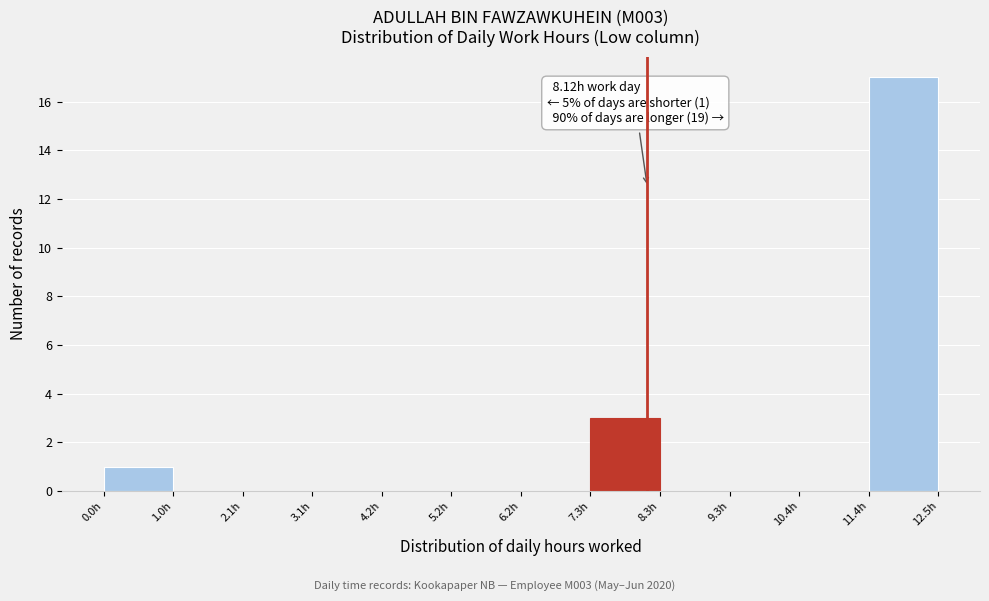

Which range on the x-axis has the tallest bar?

11.4 to 12.4